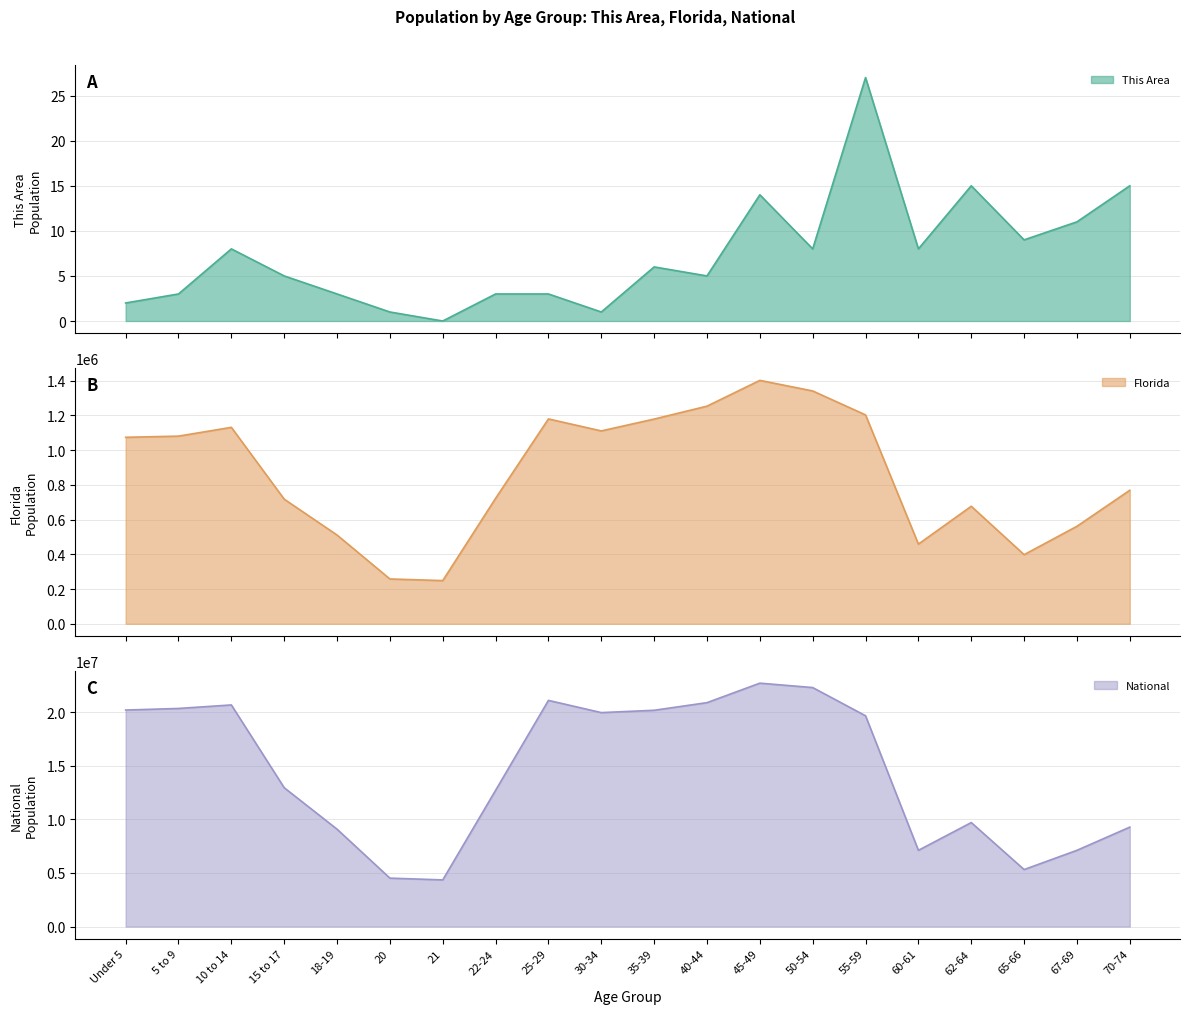

How many categories are shown in the chart?

20